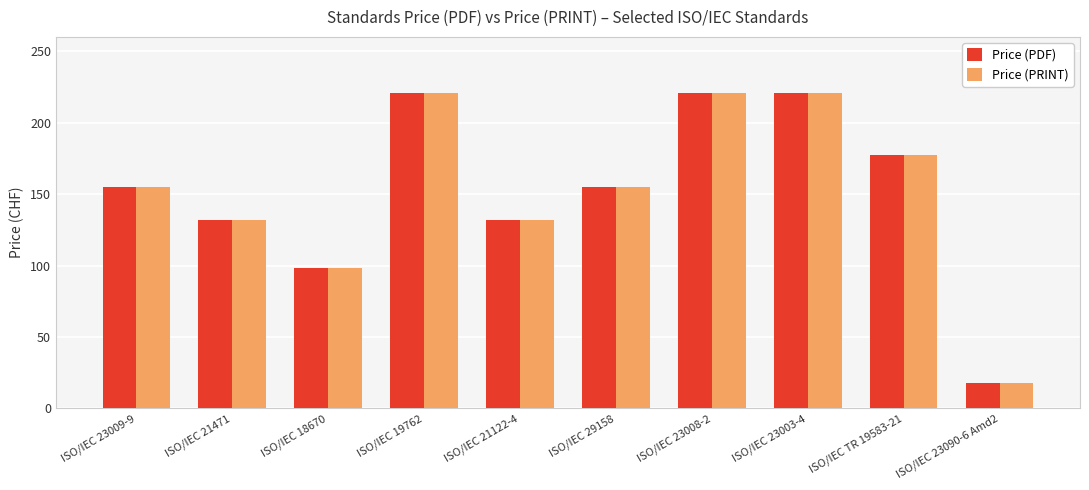

Are the bars horizontal?

No